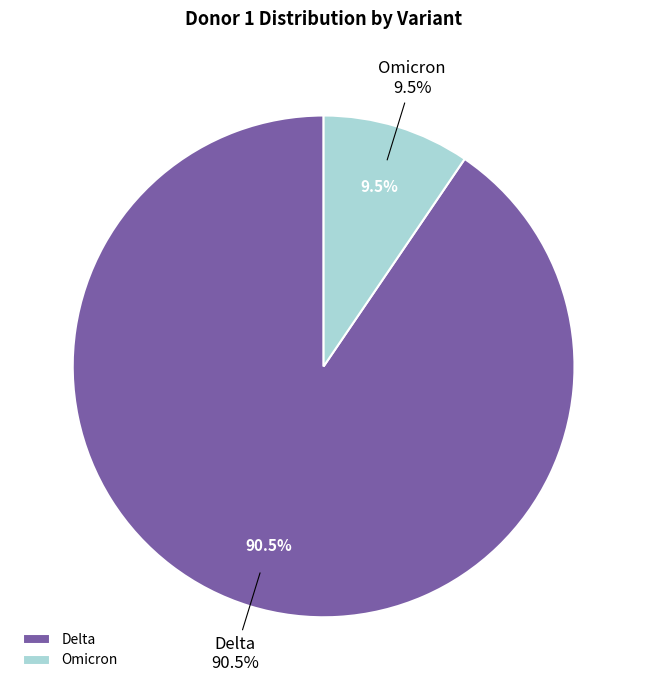

Count the number of slices in the pie.

2